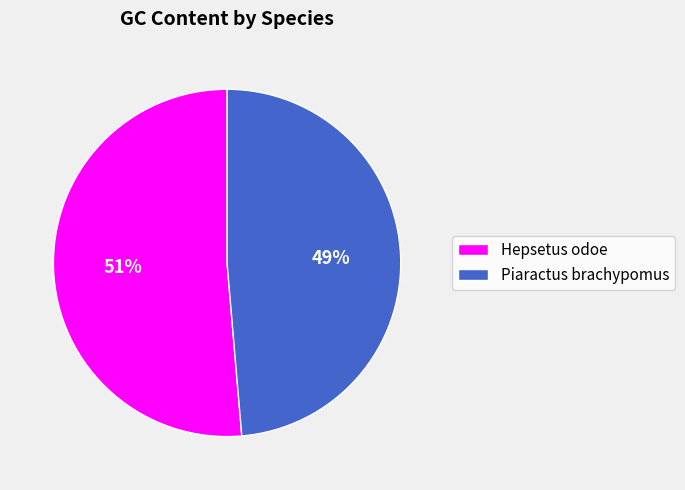

The Piaractus brachypomus slice represents 54% of the pie. True or false?

False